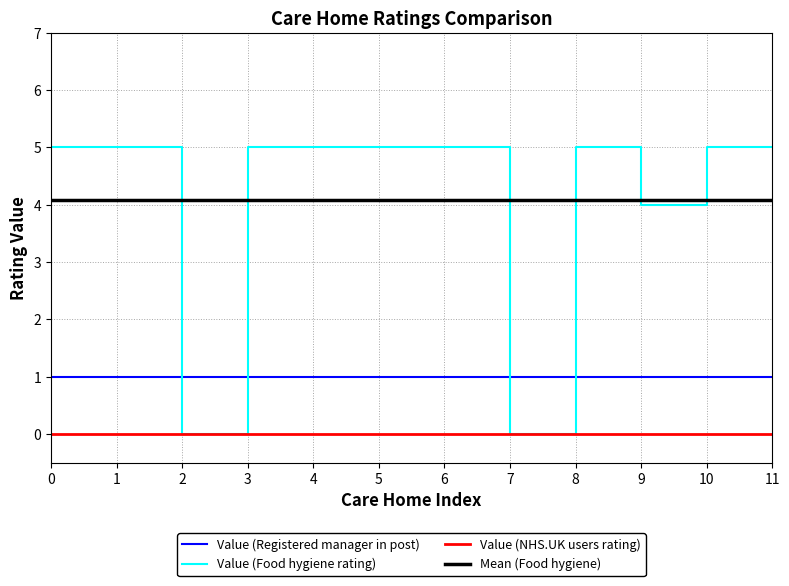

Reading left to right, list all the values displayed in this chart.

Value (Registered manager in post): 0=1.0	1=1.0	2=1.0	3=1.0	4=1.0	5=1.0	6=1.0	7=1.0	8=1.0	9=1.0	10=1.0	11=1.0
Value (Food hygiene rating): 0=5.0	1=5.0	2=0.0	3=5.0	4=5.0	5=5.0	6=5.0	7=0.0	8=5.0	9=4.0	10=5.0	11=5.0
Value (NHS.UK users rating): 0=0.0	1=0.0	2=0.0	3=0.0	4=0.0	5=0.0	6=0.0	7=0.0	8=0.0	9=0.0	10=0.0	11=0.0
Mean (Food hygiene): 0=4.1	1=4.1	2=4.1	3=4.1	4=4.1	5=4.1	6=4.1	7=4.1	8=4.1	9=4.1	10=4.1	11=4.1